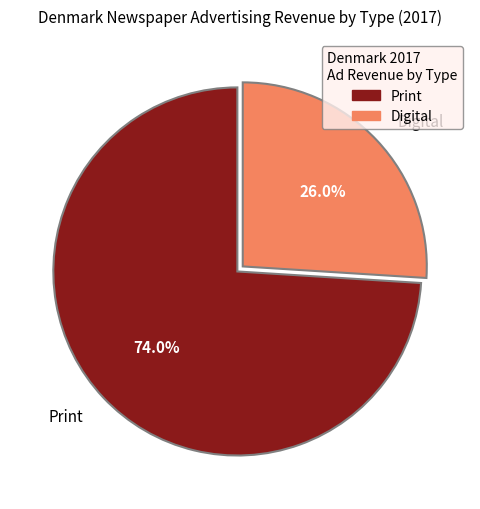

Which slice is the smallest?

Digital